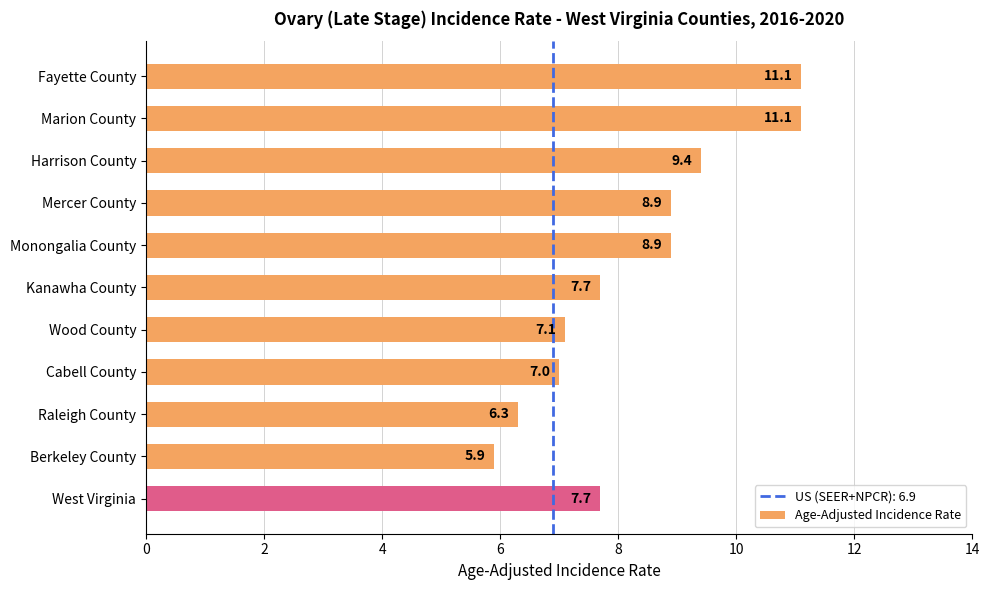

True or false: the data shows 5.9 at Berkeley County.

True